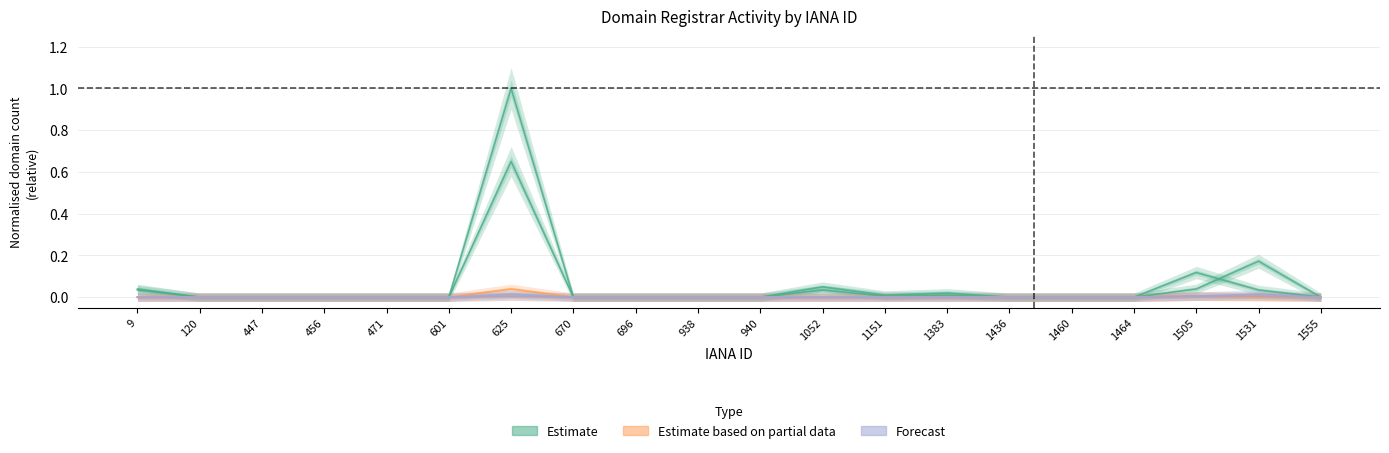

What is the difference between the Estimate values at 696 and 625?

1.0